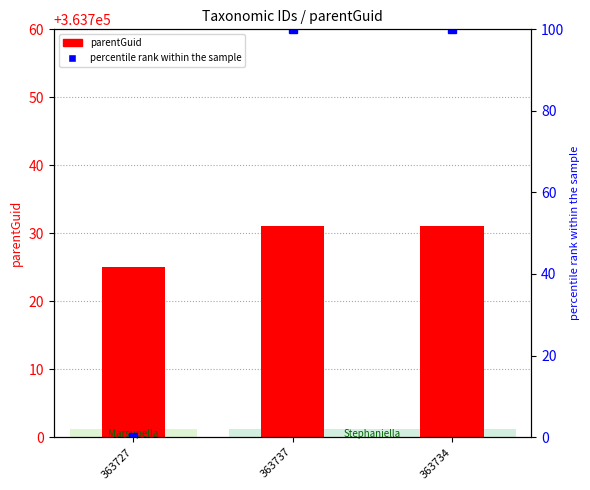

Which has a higher value, 363737 or 363734?

363737